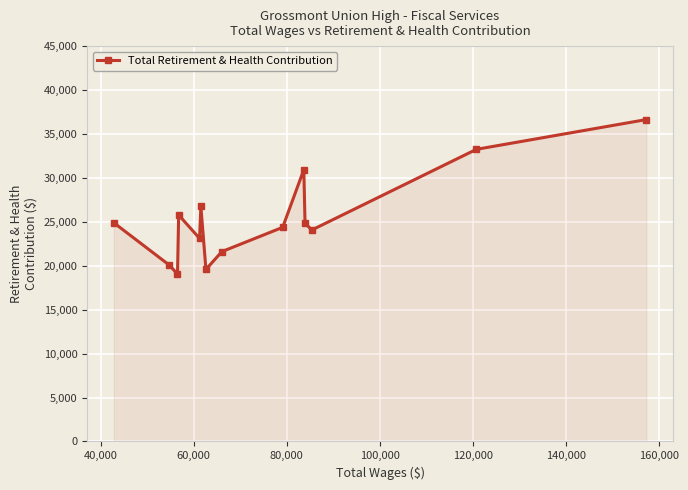

What is the greatest value displayed?

36638